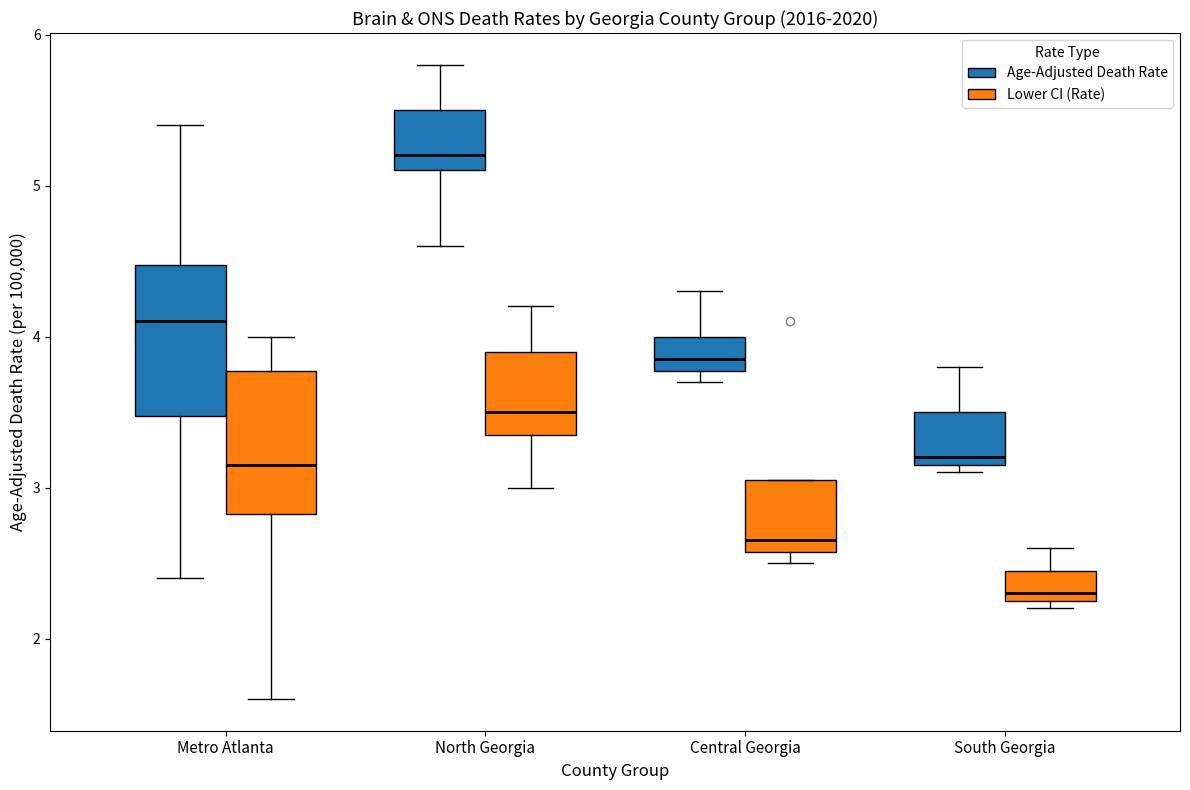

Reading left to right, transcribe this box plot: for each box, give where its median line is, the range the box spans, and where its two whiskers end, as read against the y-axis. The values are not printed on the chart, so give them approximately, as read against the axis.

Metro Atlanta (Age-Adjusted Death Rate): median 4.1, box 3.5 to 4.5, whiskers 2.4 to 5.4
Metro Atlanta (Lower CI (Rate)): median 3.2, box 2.8 to 3.8, whiskers 1.6 to 4.0
North Georgia (Age-Adjusted Death Rate): median 5.2, box 5.1 to 5.5, whiskers 4.6 to 5.8
North Georgia (Lower CI (Rate)): median 3.5, box 3.4 to 3.9, whiskers 3.0 to 4.2
Central Georgia (Age-Adjusted Death Rate): median 3.9, box 3.8 to 4.0, whiskers 3.7 to 4.3
Central Georgia (Lower CI (Rate)): median 2.7, box 2.6 to 3.1, whiskers 2.5 to 3.1
South Georgia (Age-Adjusted Death Rate): median 3.2 (just above the box's lower edge), box 3.2 to 3.5, whiskers 3.1 to 3.8
South Georgia (Lower CI (Rate)): median 2.3 (just above the box's lower edge), box 2.3 to 2.5, whiskers 2.2 to 2.6